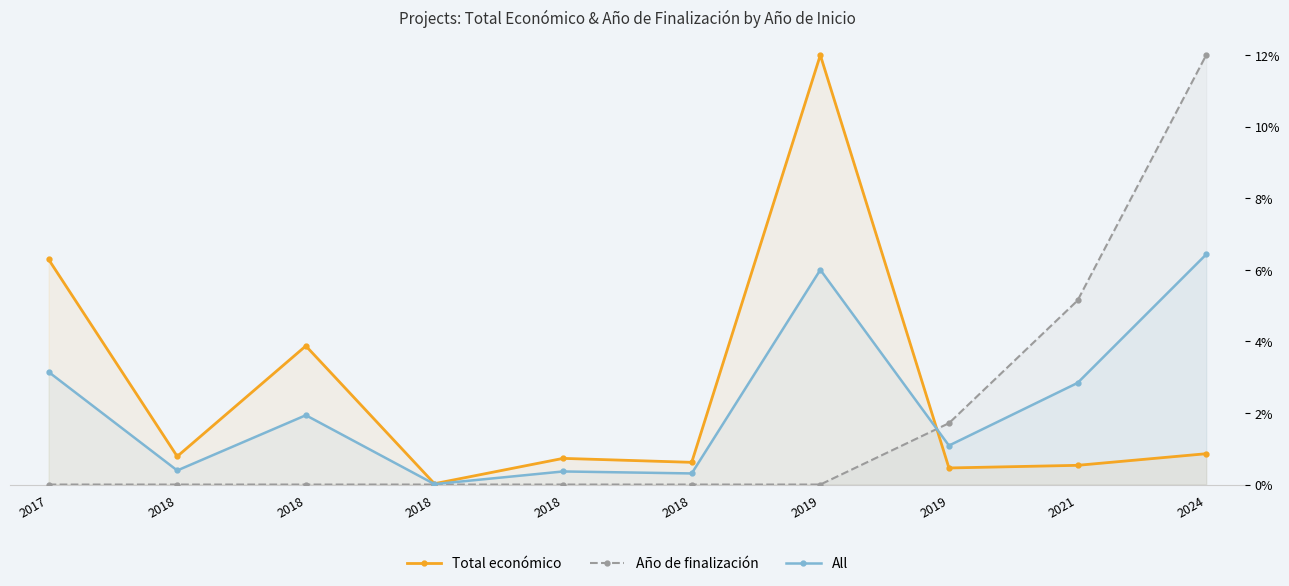

Between which two adjacent categories do Año de finalización and All first intersect?

2019 and 2019